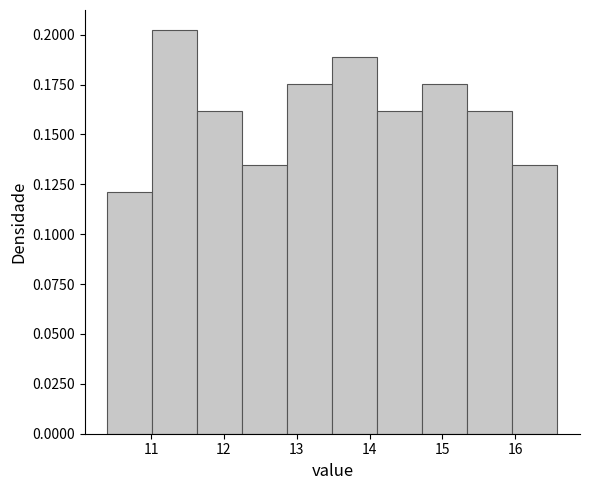

Reading left to right, list every bar in this chart as the range it spans on the x-axis followed by its height. Neither the bar edges nor the heights are printed on the chart, so give them approximately, as read against the axes.

10.4 to 11.0: 0.120
11.0 to 11.6: 0.200
11.6 to 12.3: 0.160
12.3 to 12.9: 0.135
12.9 to 13.5: 0.175
13.5 to 14.1: 0.190
14.1 to 14.7: 0.160
14.7 to 15.3: 0.175
15.3 to 16.0: 0.160
16.0 to 16.6: 0.135